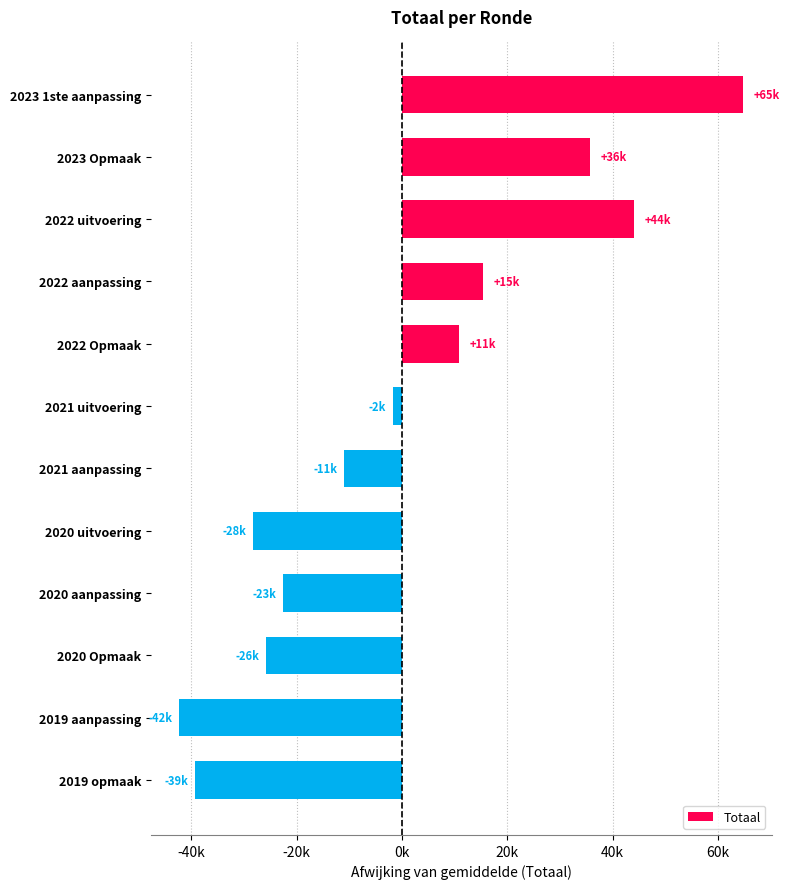

How many bars are there in total?

12